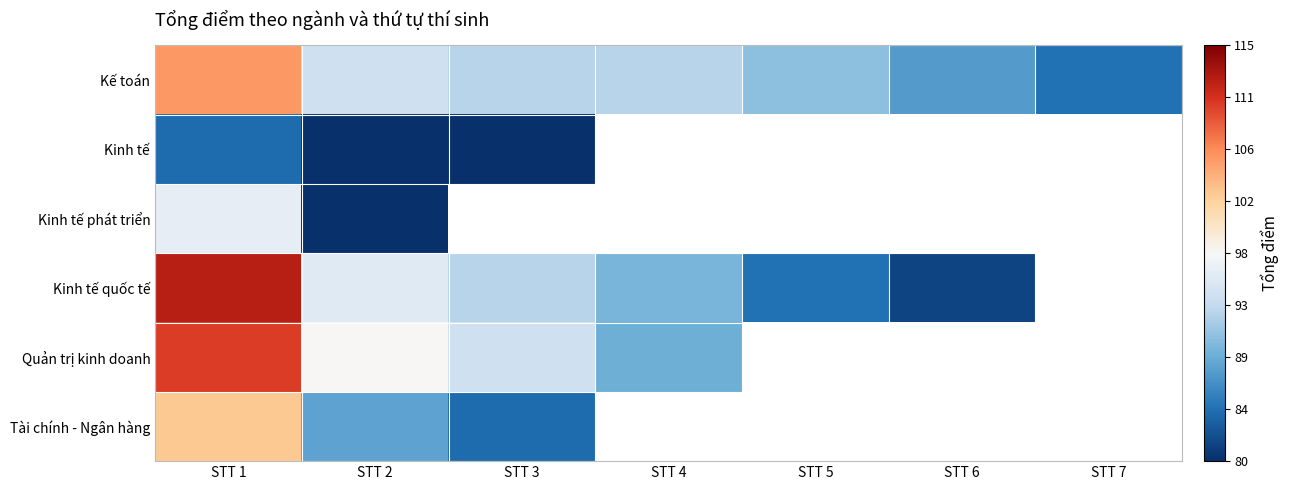

At which category is the sum across all series the highest?

STT 1